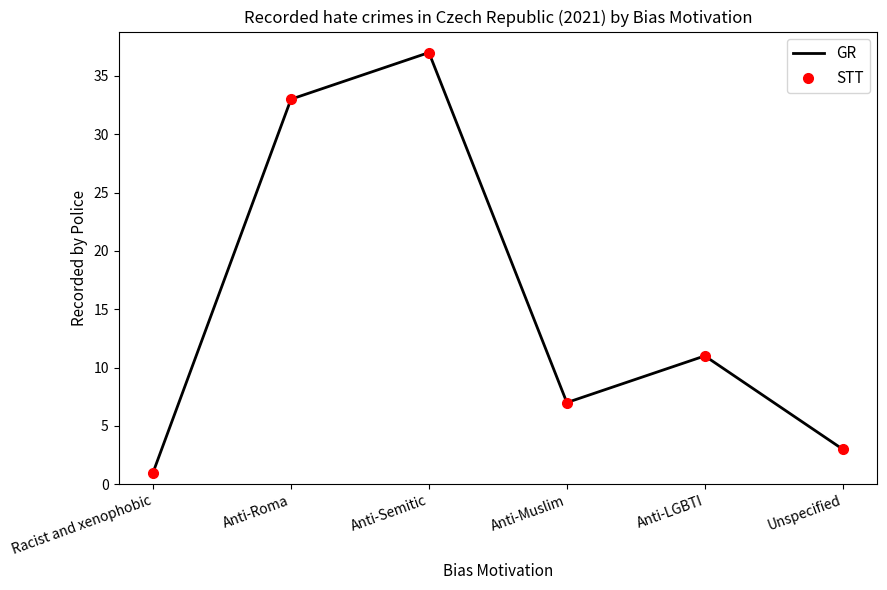

What is the maximum value for STT?

37